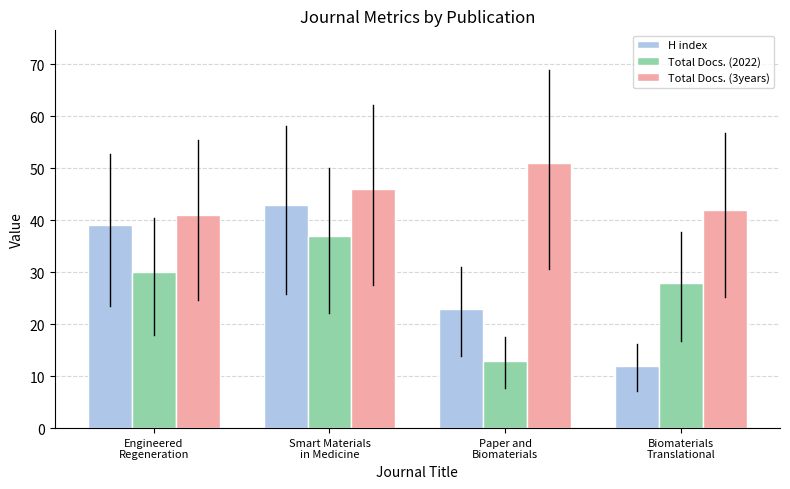

What is the total value across all series at Biomaterials
Translational?

82